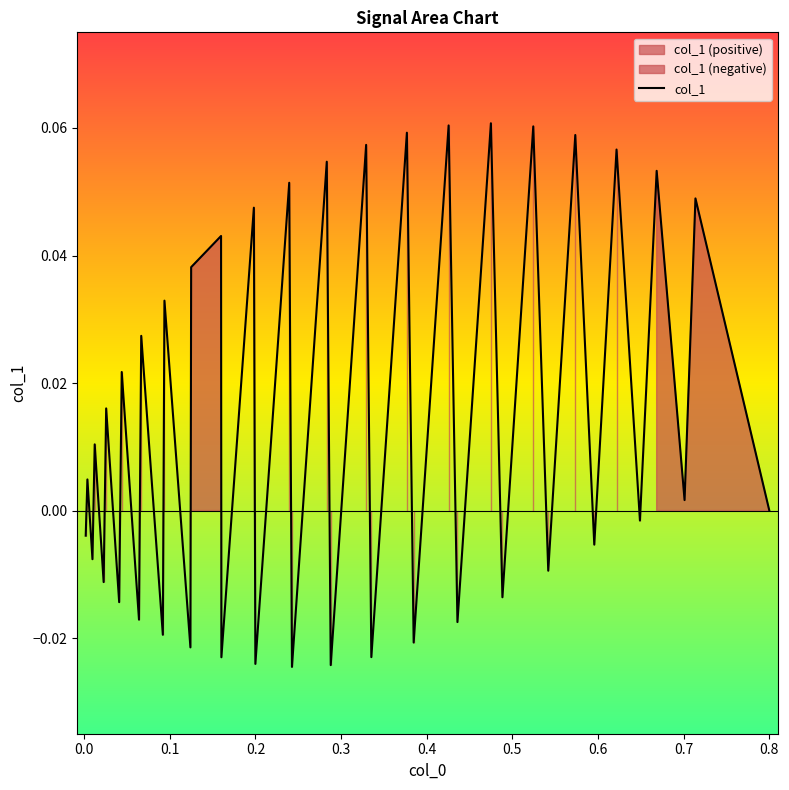

How many data points are above 0?

21